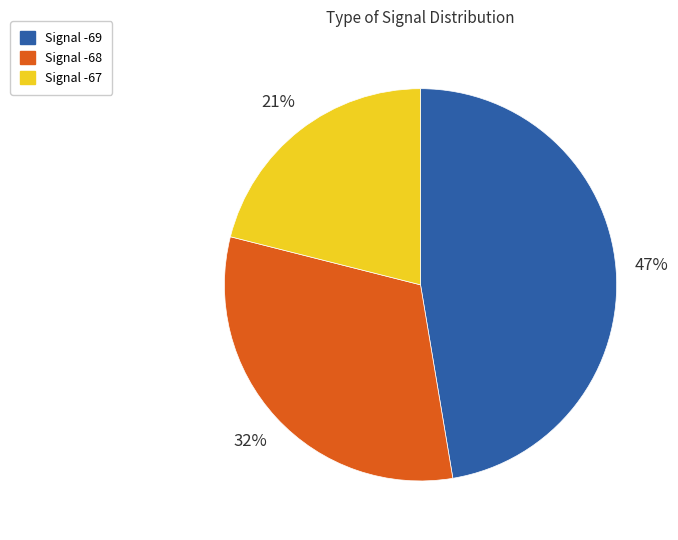

How many segments does this pie chart have?

3